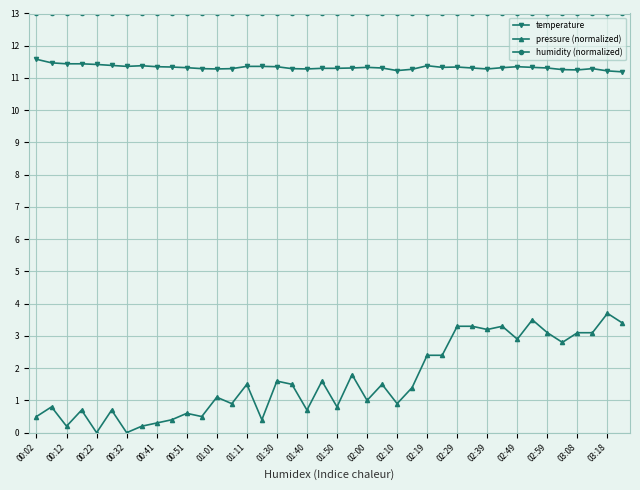

What is the value of the pressure (normalized) point at the 6th from the left?

0.7